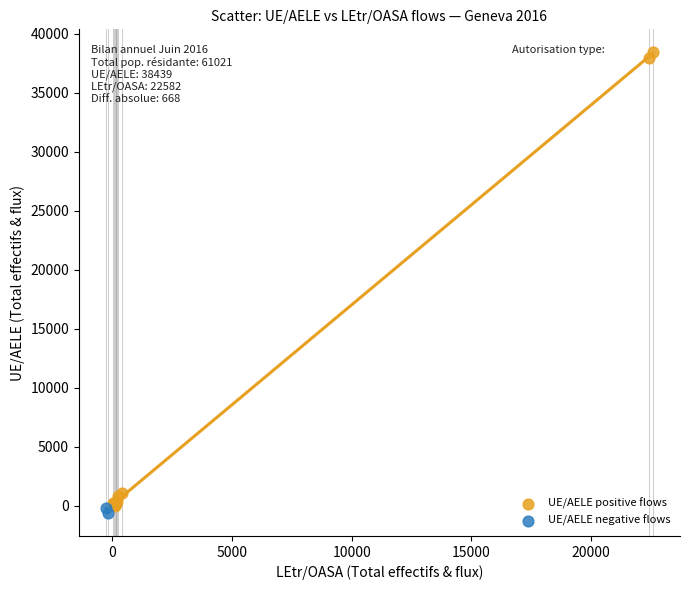

What are all the series names shown in the legend?

UE/AELE positive flows, UE/AELE negative flows